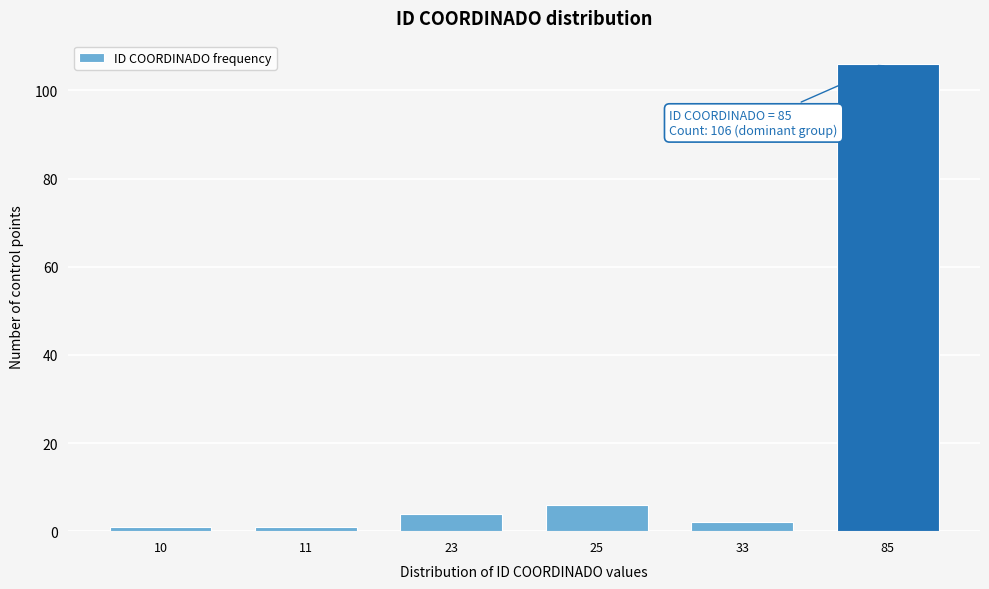

Reading left to right, extract all data points from this chart.

1	1	4	6	2	106